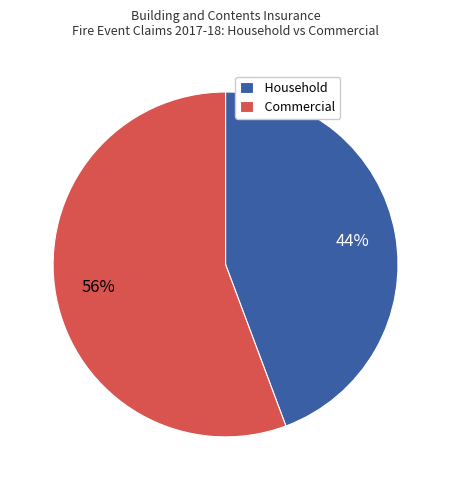

Which slice represents more than half of the pie?

Commercial